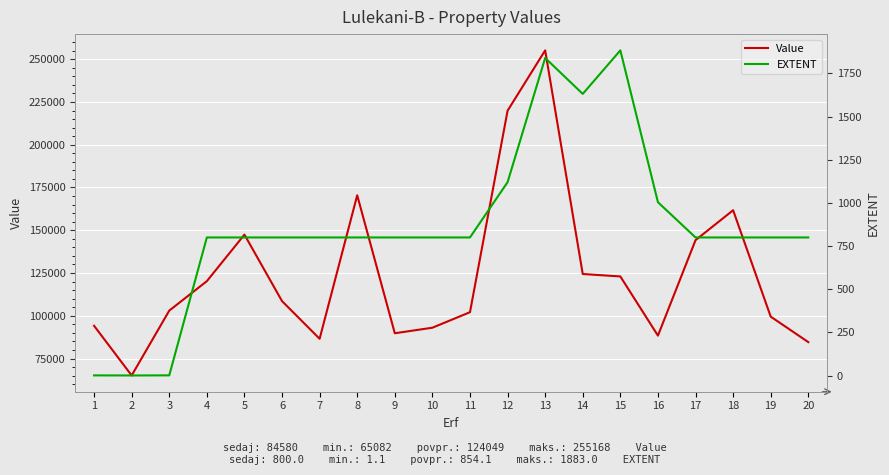

At which category does EXTENT reach its first local peak?

13